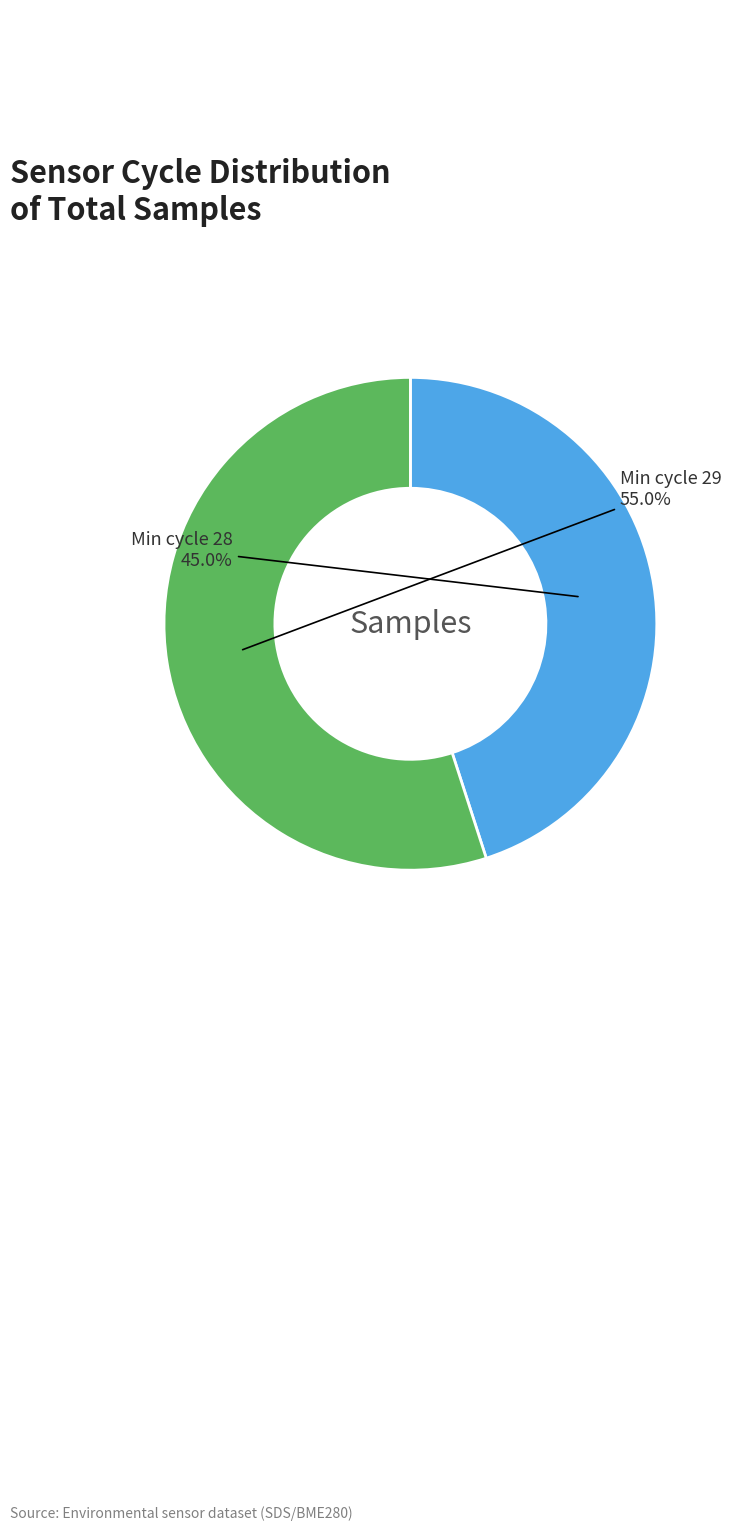

Is there any slice that represents more than half of the pie?

Yes